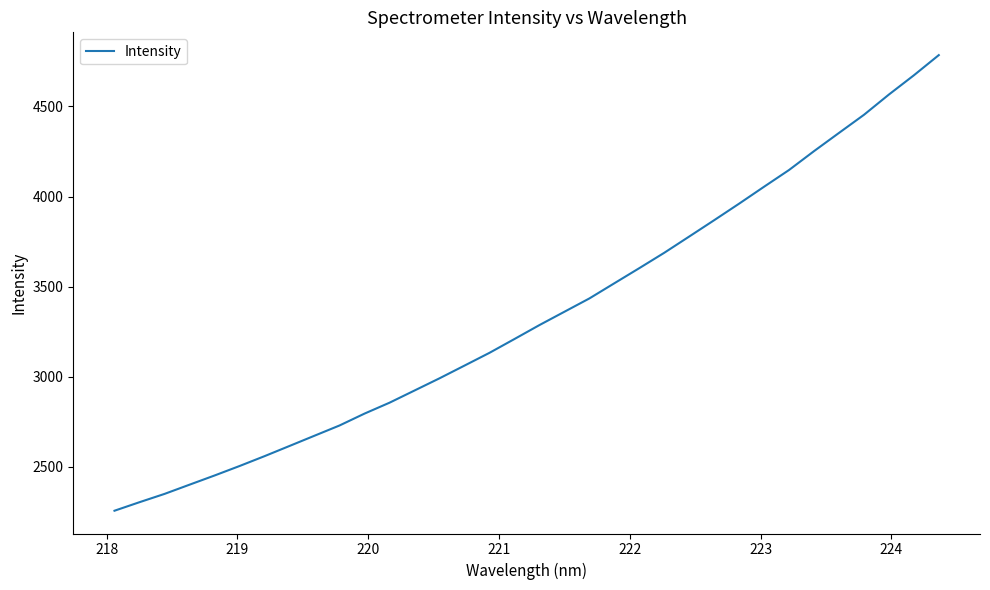

How many distinct data groups are displayed?

1